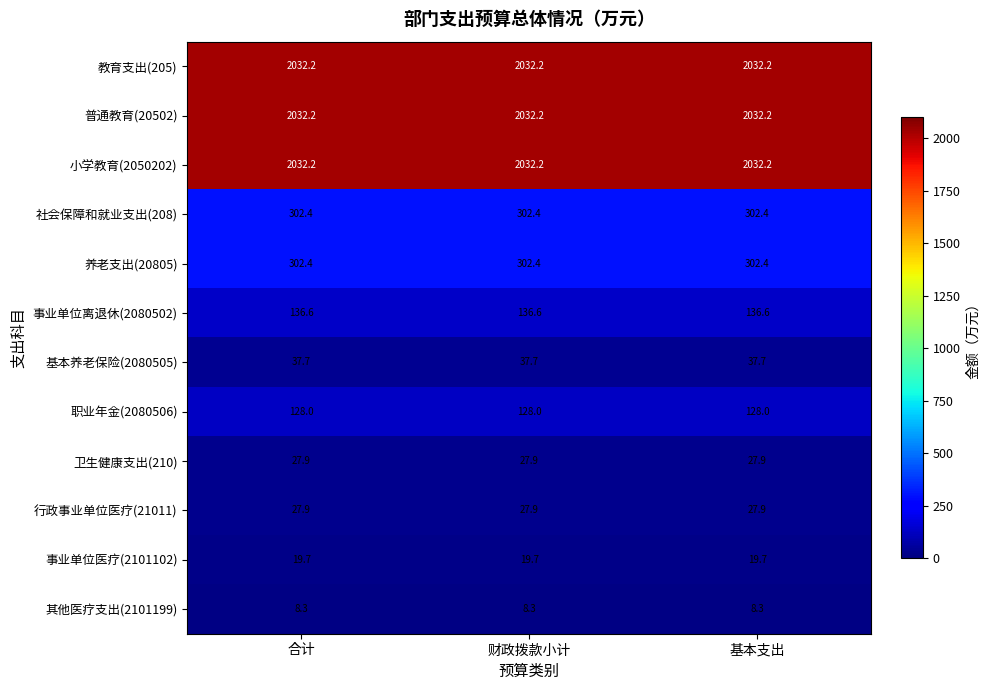

What is the lowest value of the 行政事业单位医疗(21011) series?

27.9